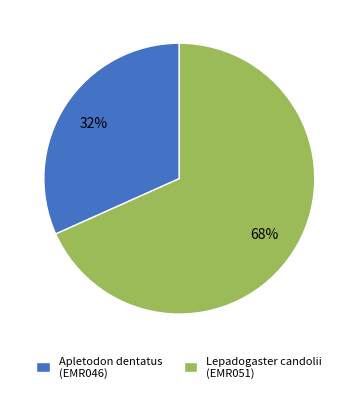

True or false: Apletodon dentatus (EMR046) accounts for 32% of the total.

True